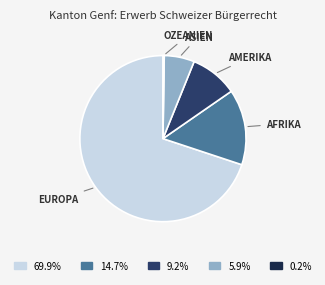

Does any single category account for the majority?

Yes